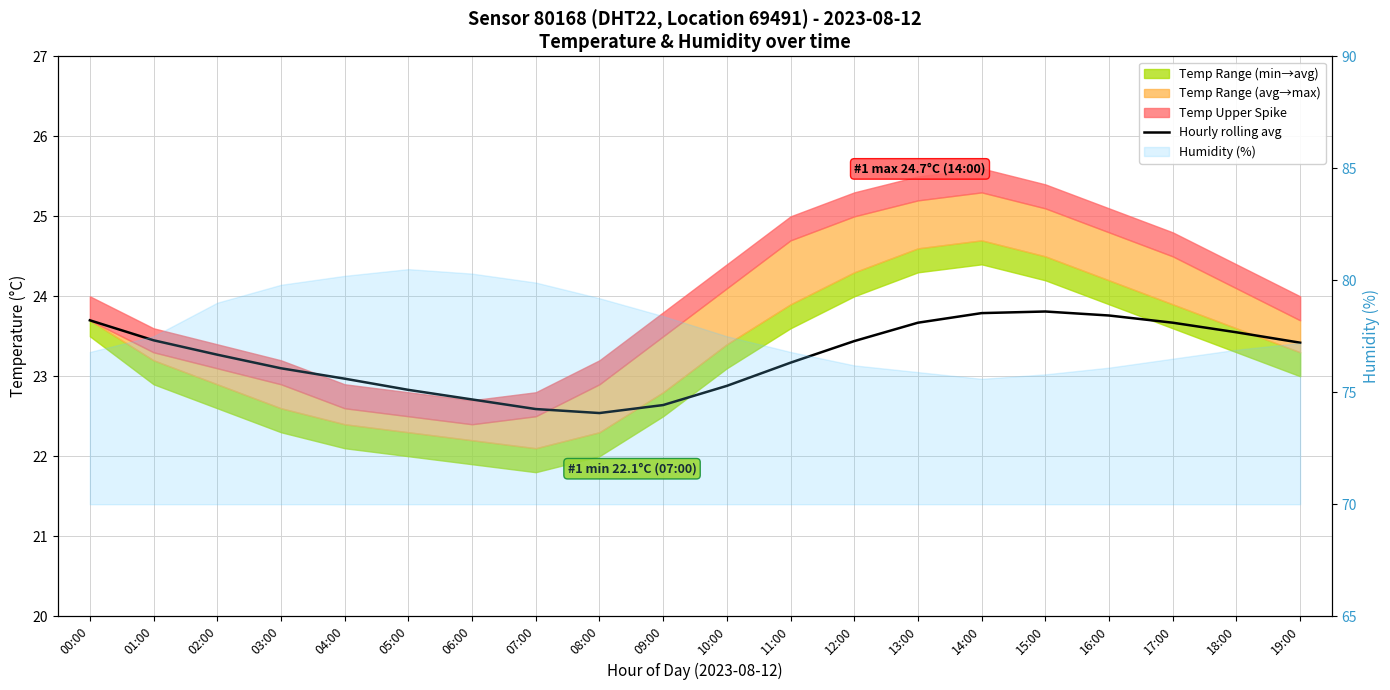

What is the label of the 1st point from the left?

00:00